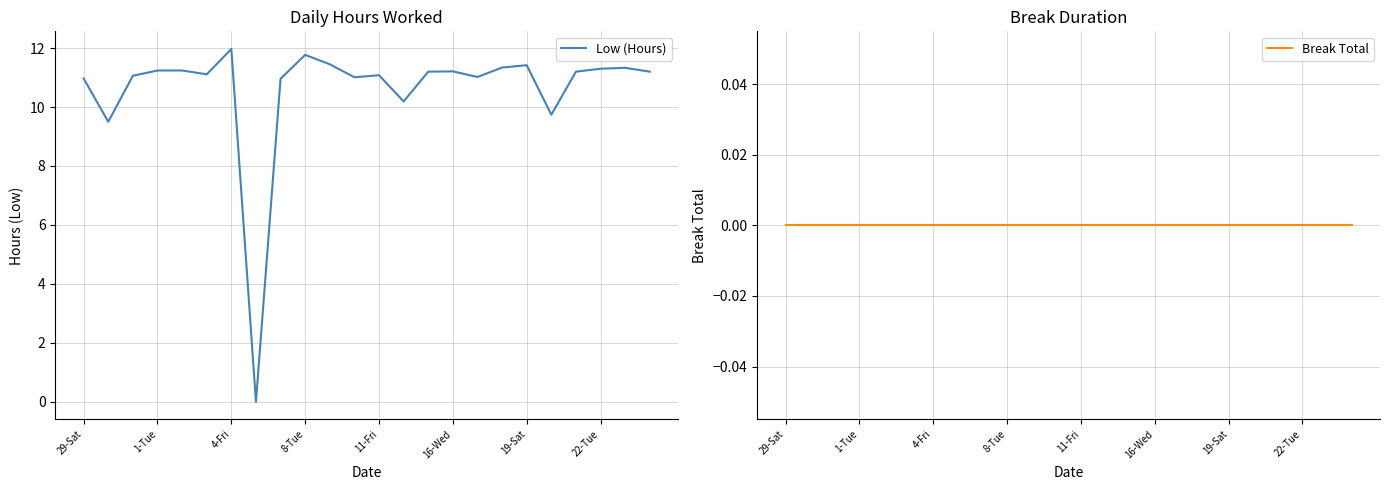

What is the difference between the second highest and minimum values in the Low (Hours) series?

11.8